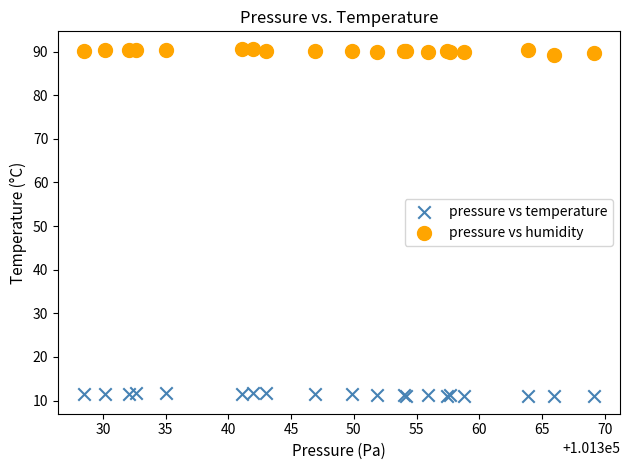

Which series has the widest spread of Y values?

pressure vs humidity